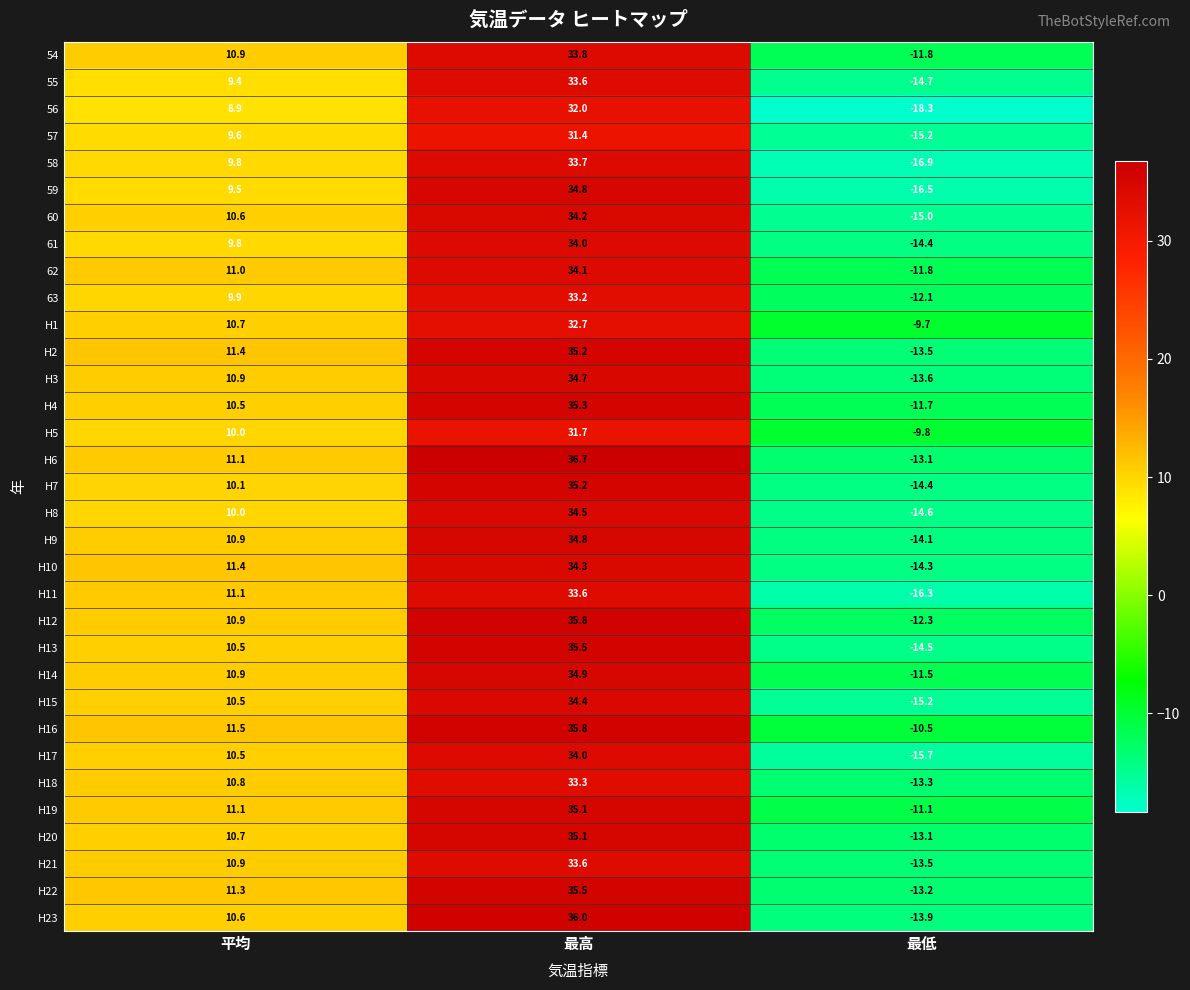

What is the difference between the maximum and minimum values in the 54 series?

45.6